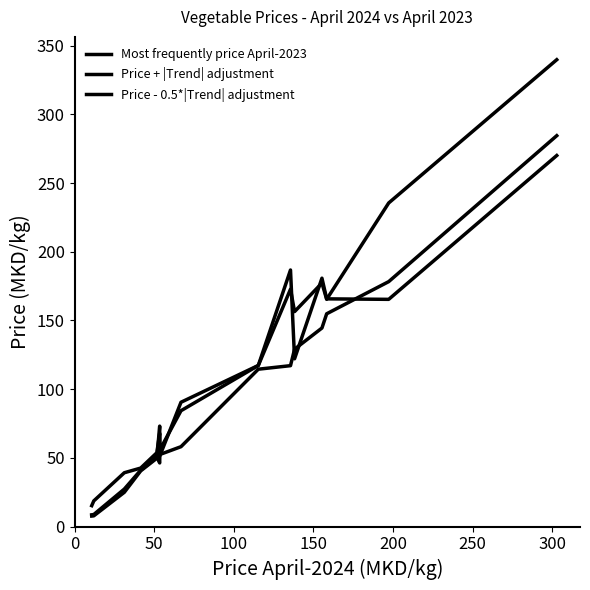

True or false: Price + |Trend| adjustment and Price - 0.5*|Trend| adjustment intersect in this chart.

False